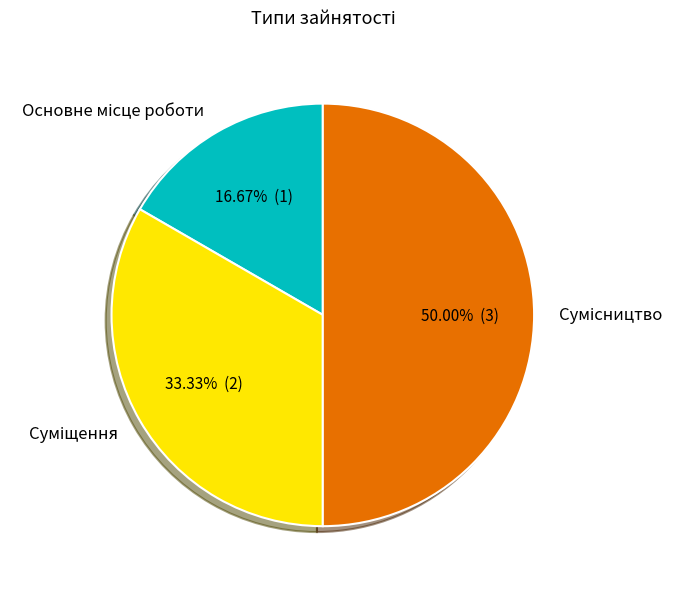

What is the total percentage of Сумісництво and Основне місце роботи?

66.7%